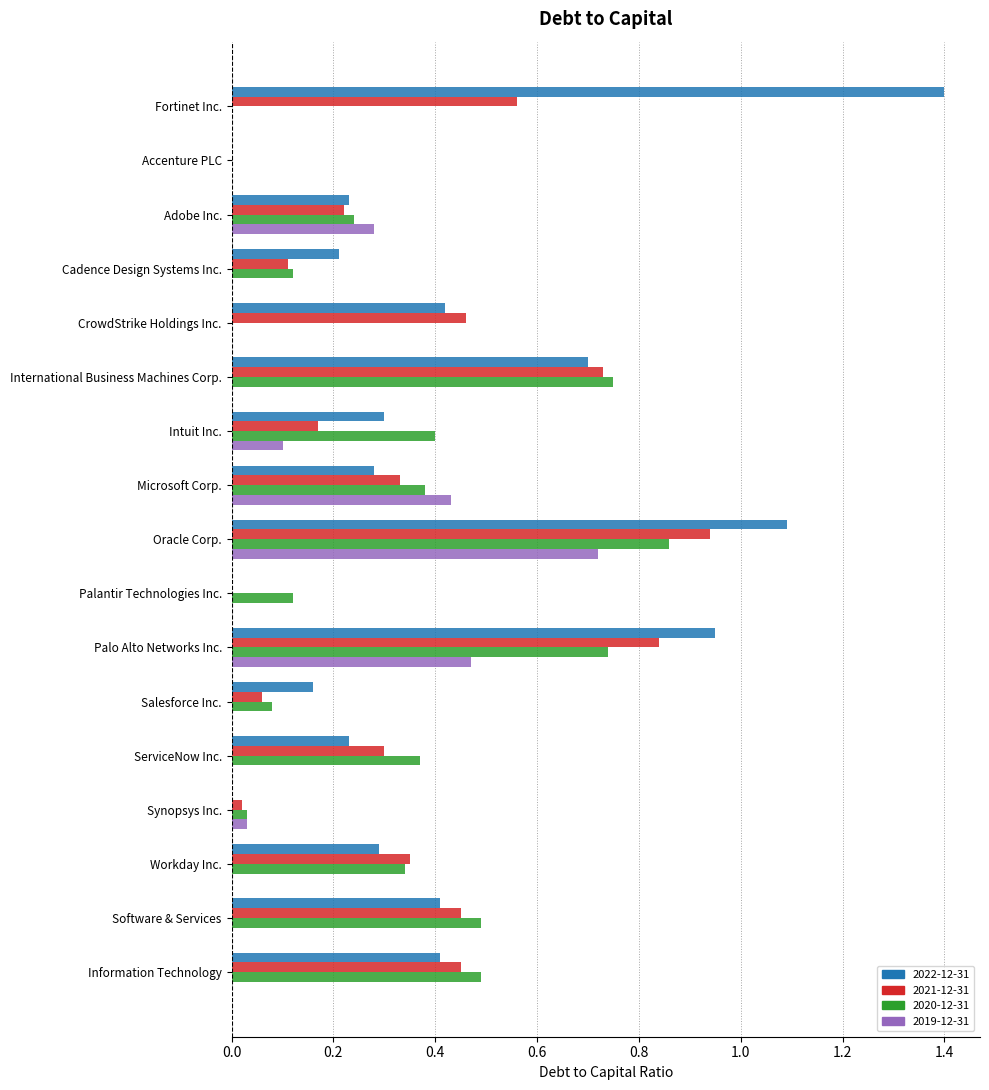

The value of 2020-12-31 at ServiceNow Inc. is 0.2. True or false?

False